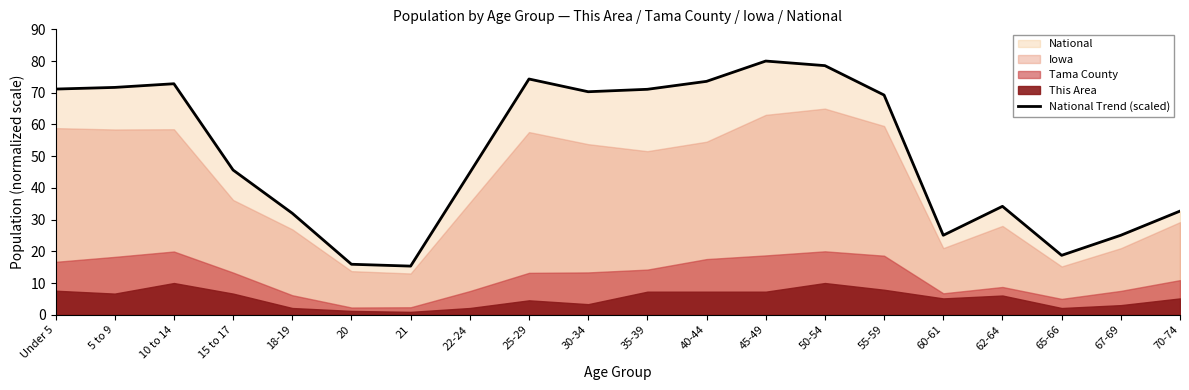

The value at 50-54 is 78.6. True or false?

True